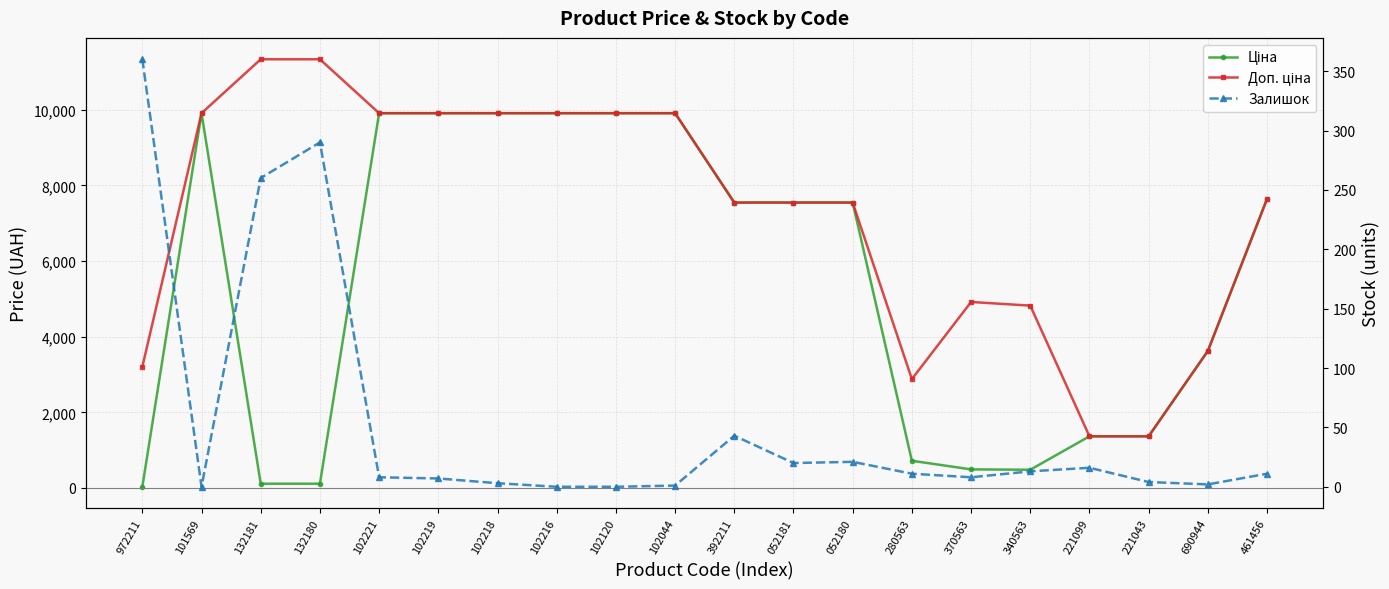

What is the difference between the maximum and minimum values in the Доп. ціна series?

9968.0